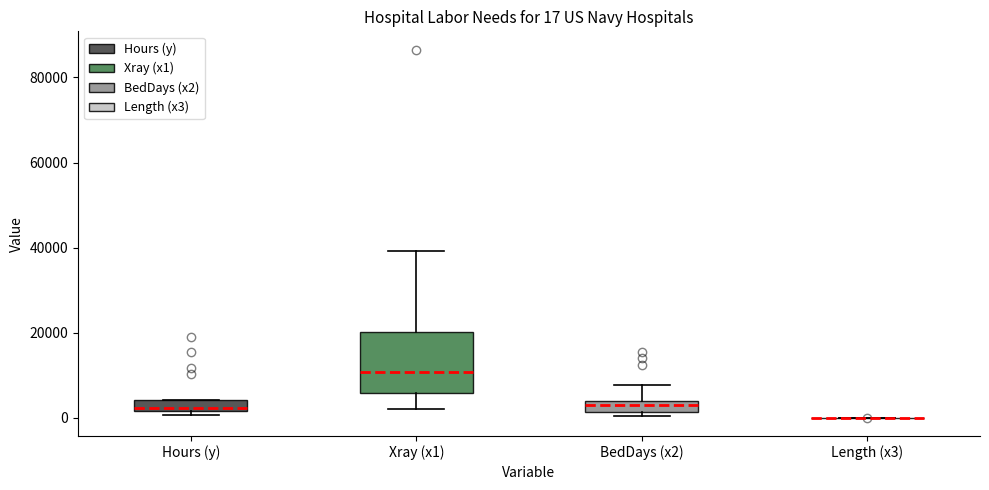

Comparing the boxes themselves (not the whiskers), which one is the tallest?

Xray (x1)